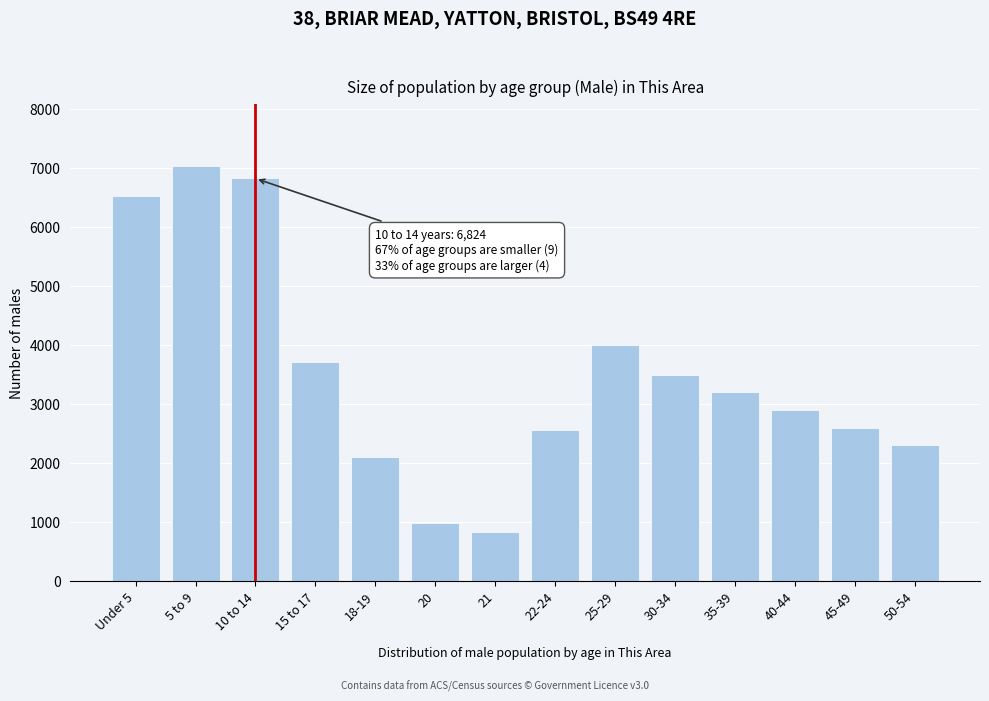

Reading right to left, extract all data points from this chart.

2300	2600	2900	3200	3500	4000	2556	841	979	2103	3722	6824	7034	6522